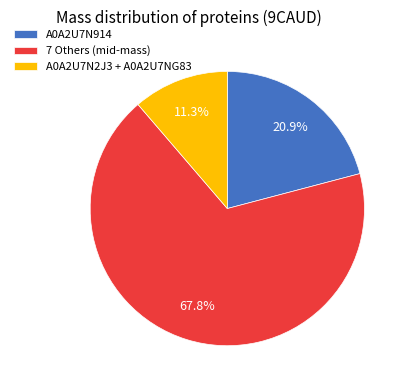

Rank the categories by value from highest to lowest.

7 Others (mid-mass), A0A2U7N914, A0A2U7N2J3 + A0A2U7NG83